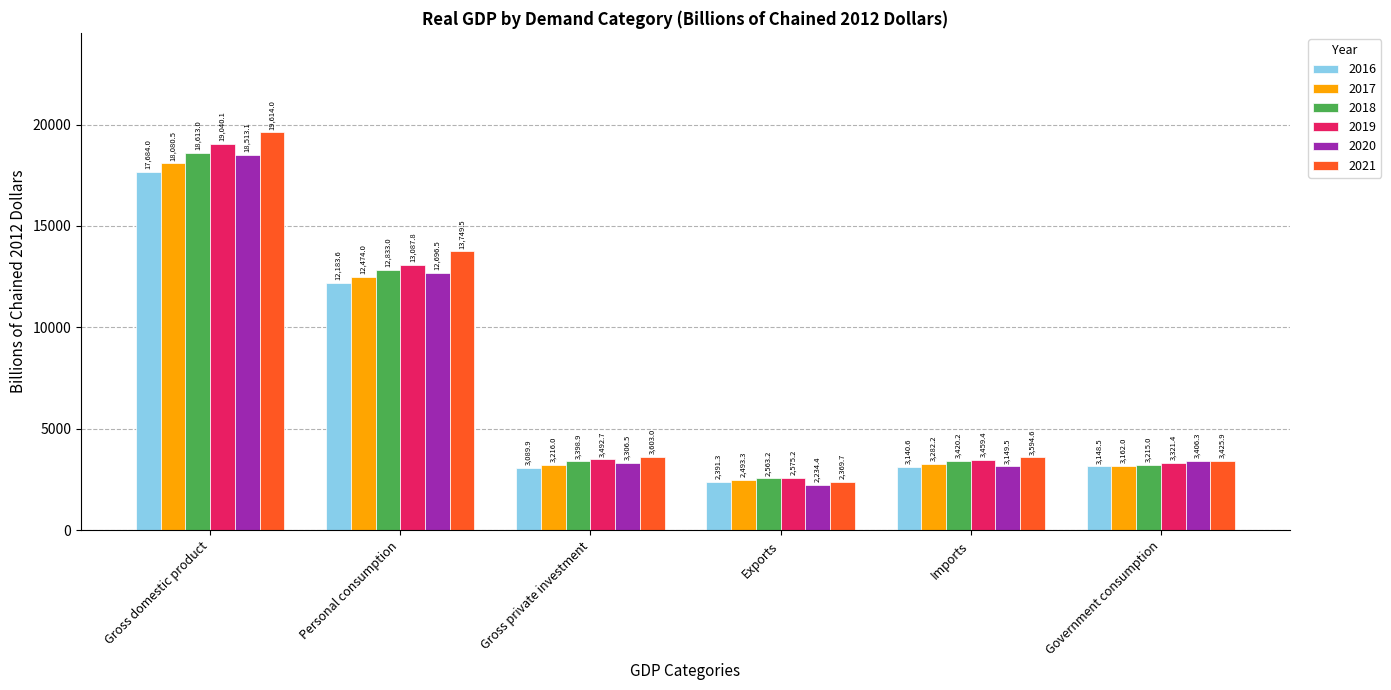

The 2019 series shows 4746.8 at Government consumption. True or false?

False